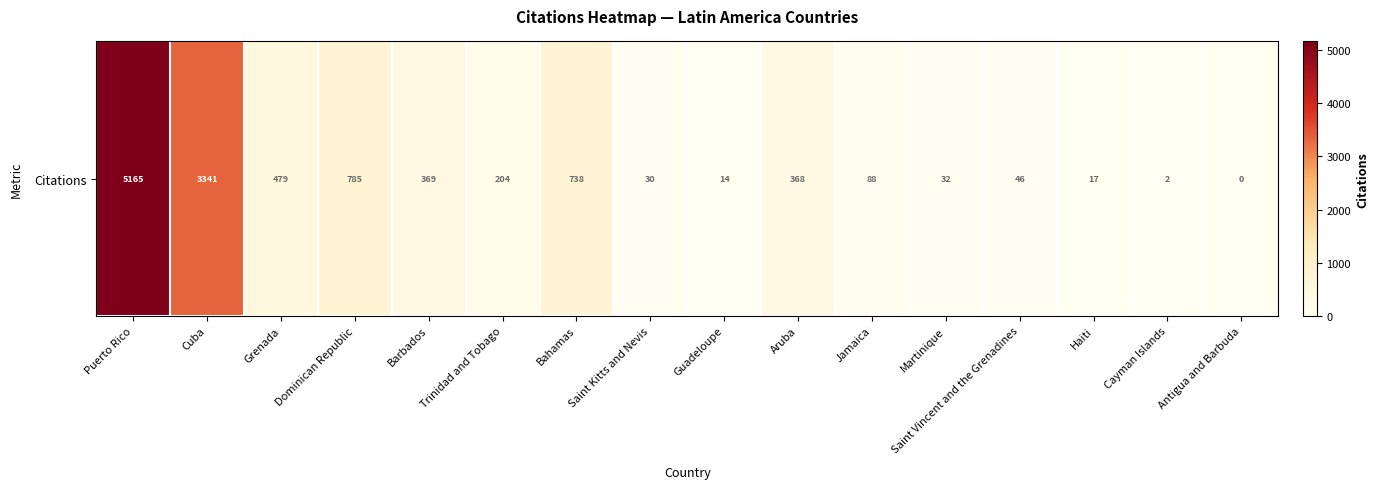

Reading left to right, transcribe all the data shown in this chart.

Puerto Rico=5165	Cuba=3341	Grenada=479	Dominican Republic=785	Barbados=369	Trinidad and Tobago=204	Bahamas=738	Saint Kitts and Nevis=30	Guadeloupe=14	Aruba=368	Jamaica=88	Martinique=32	Saint Vincent and the Grenadines=46	Haiti=17	Cayman Islands=2	Antigua and Barbuda=0